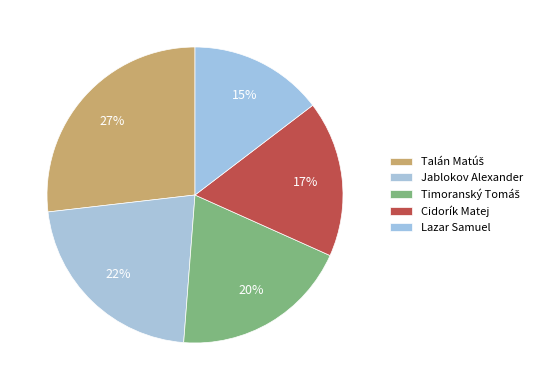

Rank the categories by value from lowest to highest.

Lazar Samuel, Cidorík Matej, Timoranský Tomáš, Jablokov Alexander, Talán Matúš